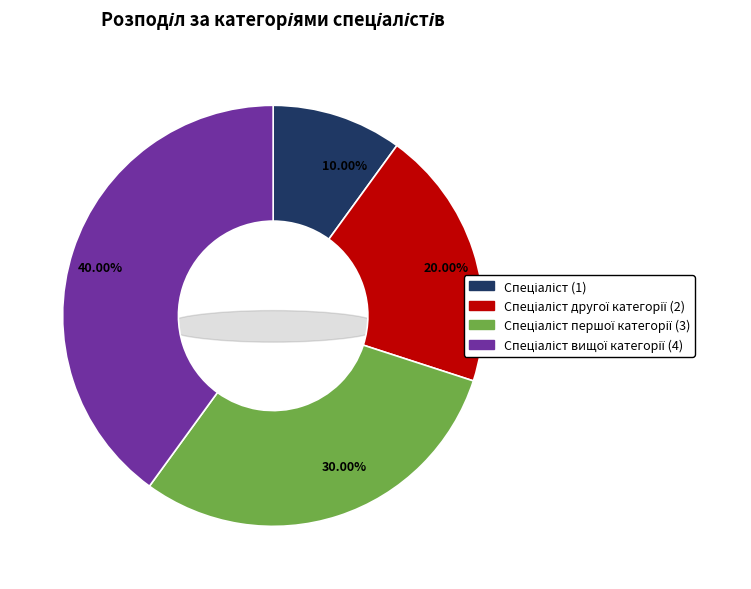

What percentage is the Спеціаліст вищої категорії slice, to the nearest percent?

40%